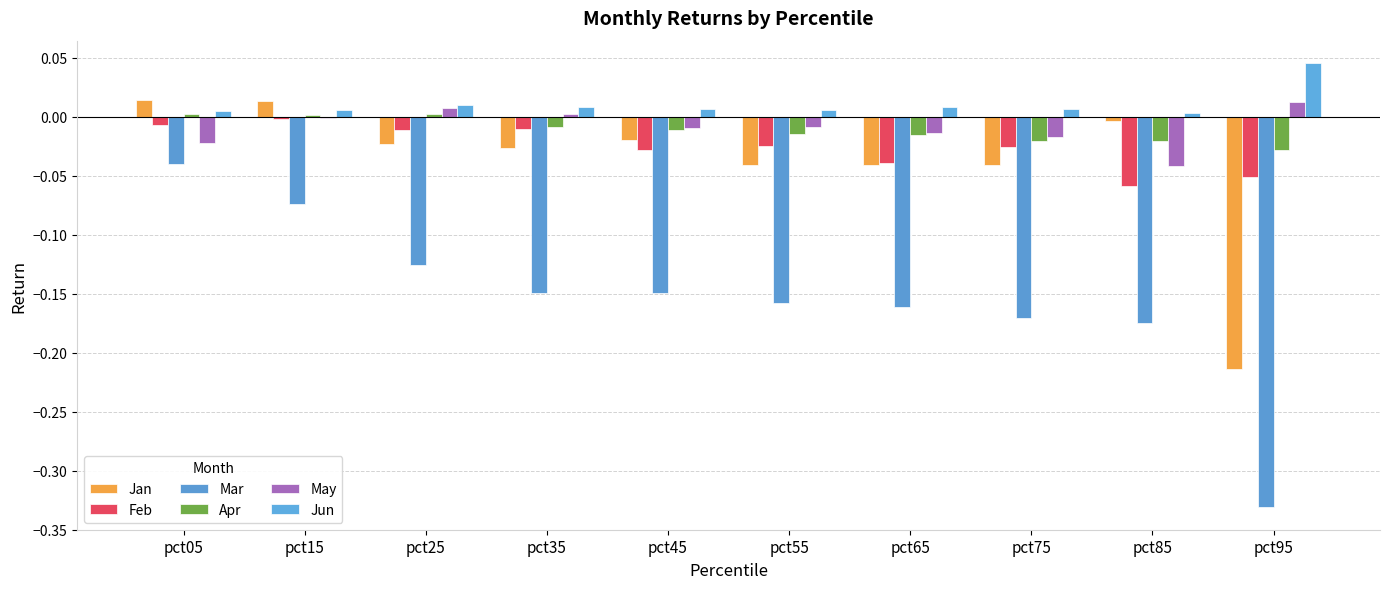

How many groups of bars are there?

10